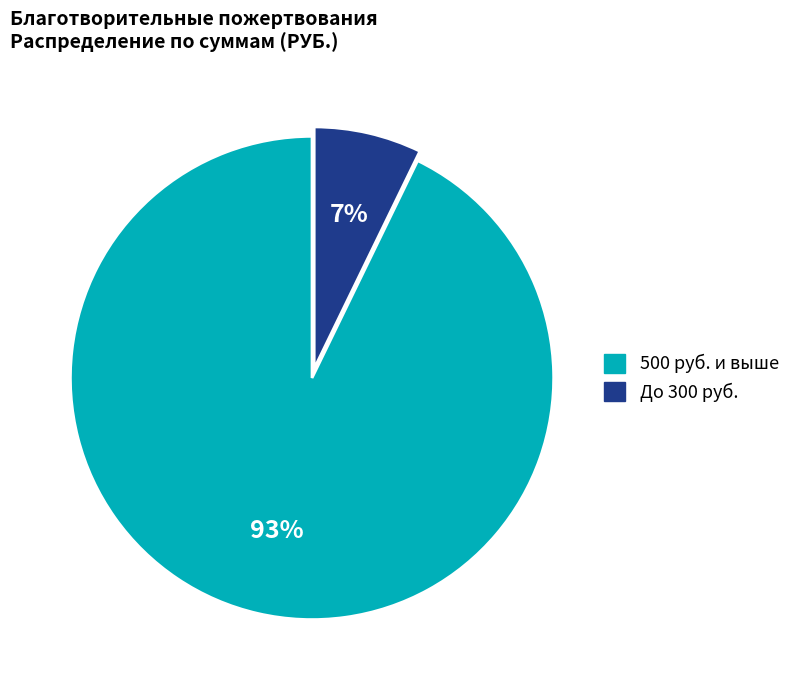

Count the number of slices in the pie.

2